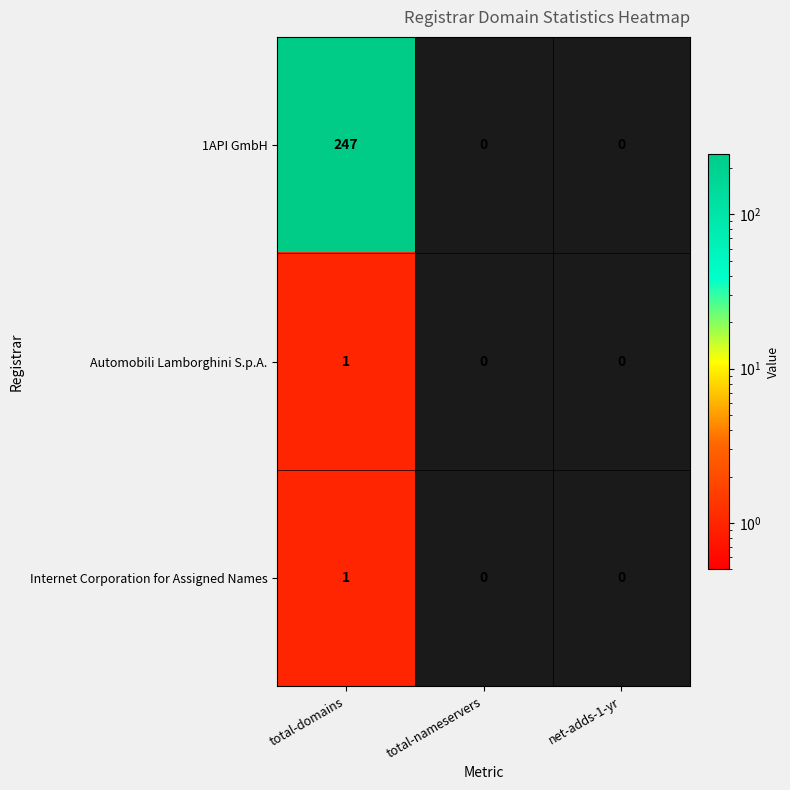

Between total-domains and net-adds-1-yr, which series saw the biggest shift?

1API GmbH